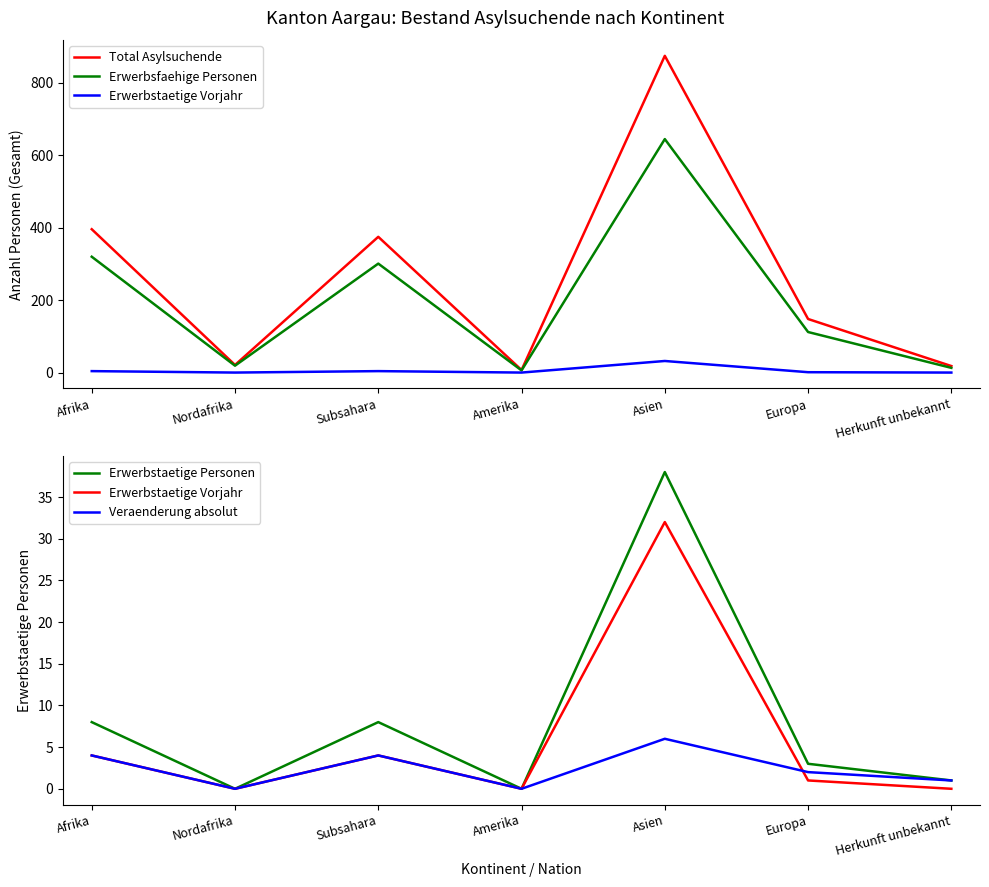

What is the label of the 3rd point from the left?

Subsahara